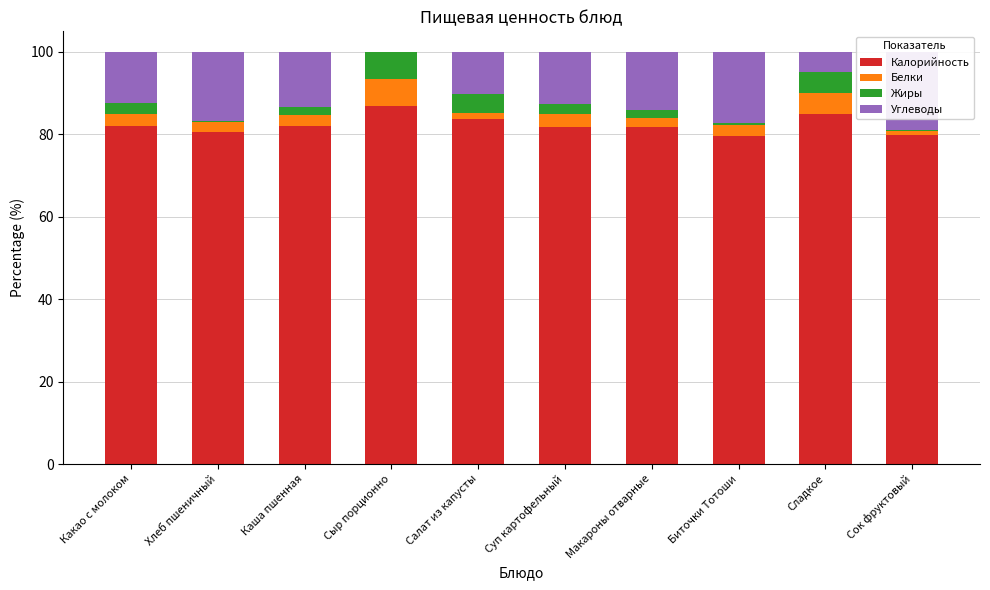

Which label corresponds to the largest value in the chart?

Сыр порционно